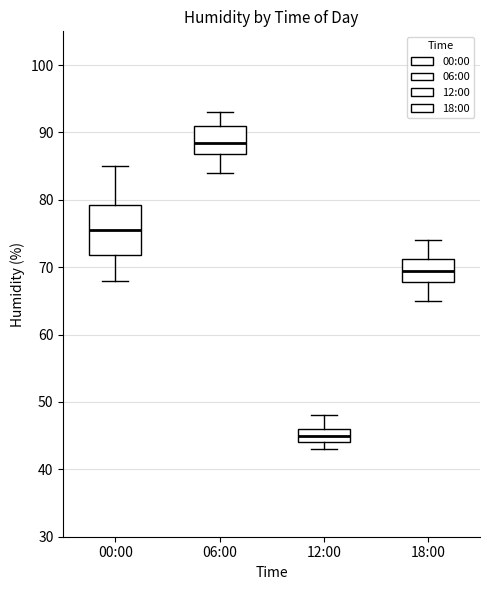

Which box is the tallest, from its lower edge to its upper edge?

00:00